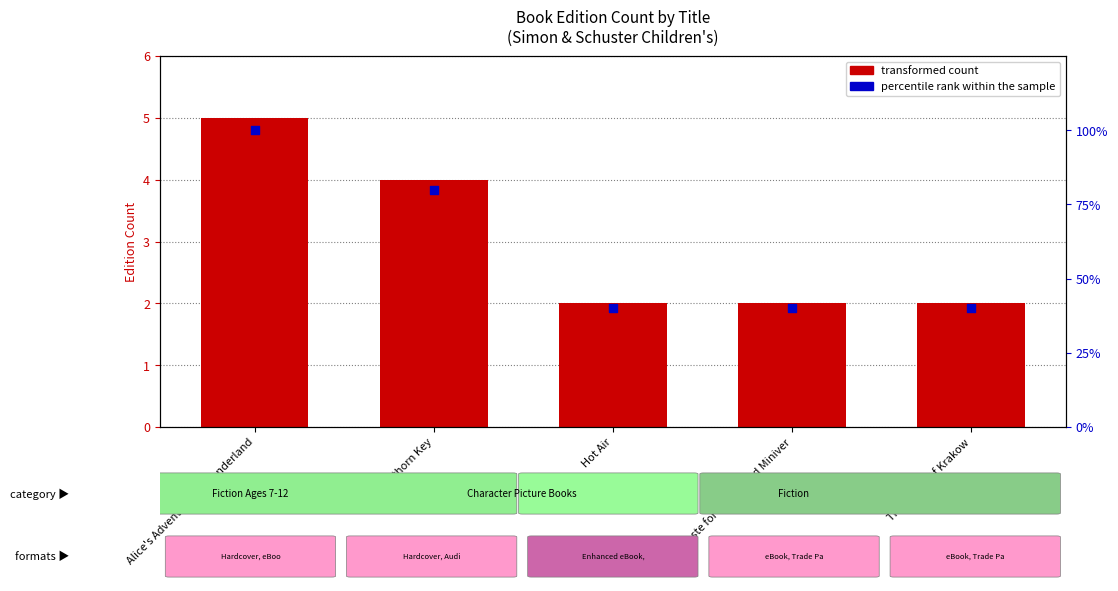

What are all the series names shown in the legend?

transformed count, percentile rank within the sample